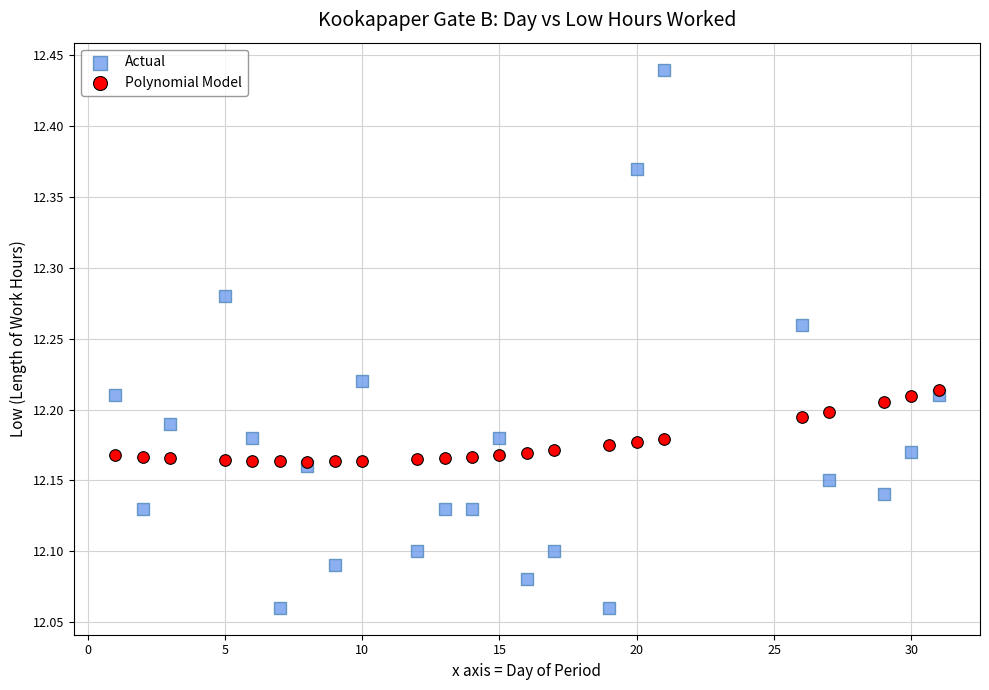

What are all the series names shown in the legend?

Actual, Polynomial Model